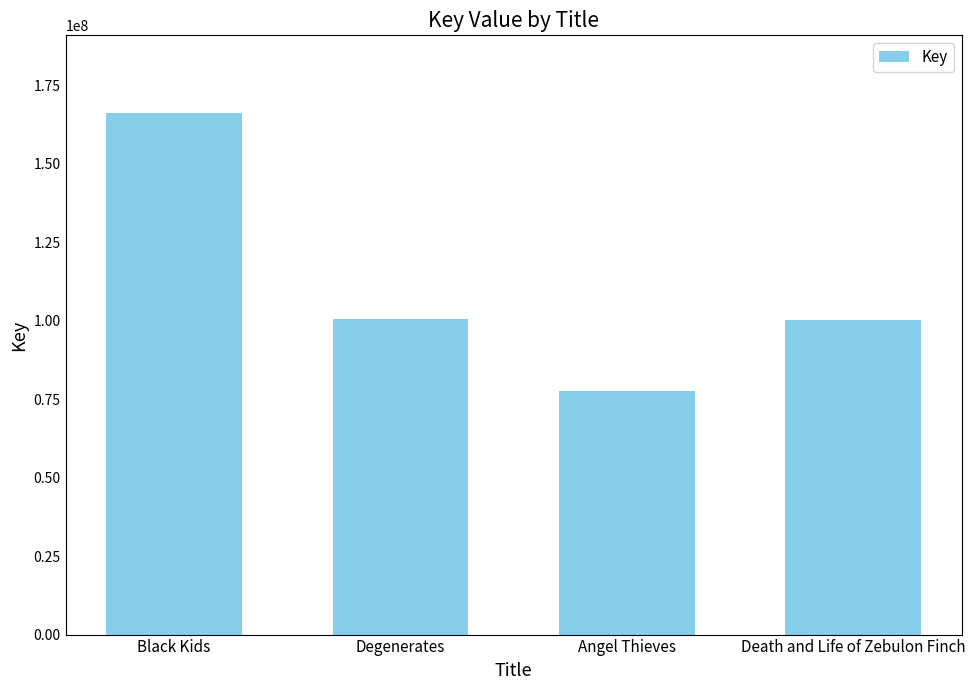

What is the change in value from Black Kids to Angel Thieves?

-88257861